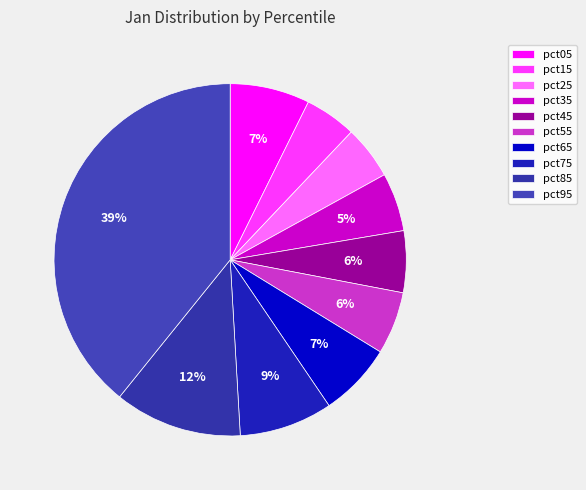

Does pct05 represent more than half of the total?

No